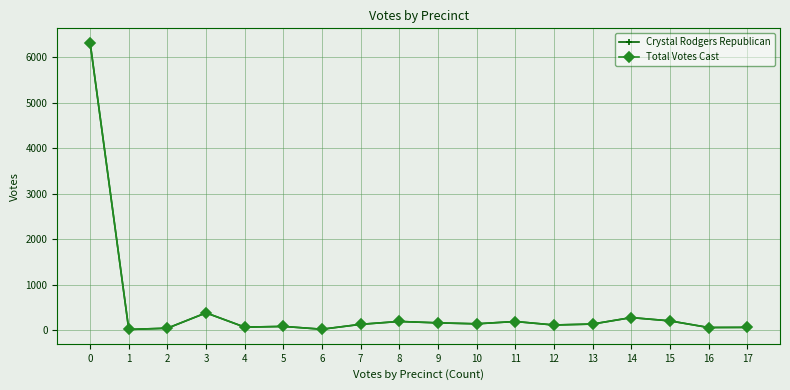

In Total Votes Cast, how many points are higher than both neighbors (excluding endpoints)?

5